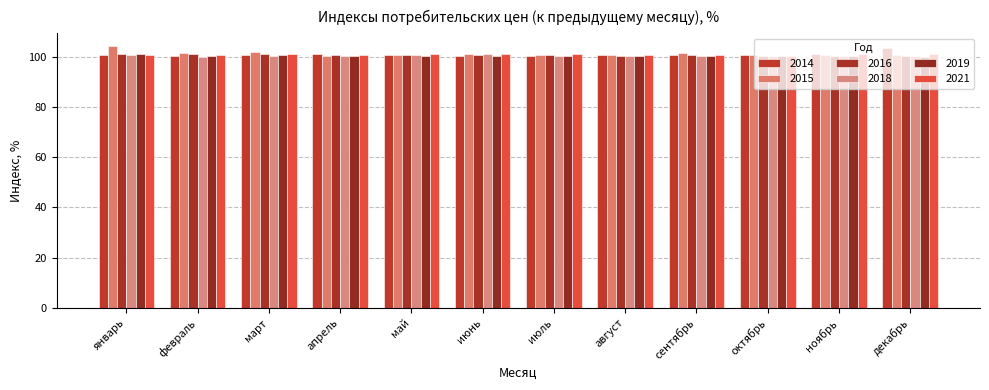

Rank the categories by 2019 value from lowest to highest.

декабрь, июль, июнь, апрель, август, сентябрь, октябрь, май, ноябрь, февраль, март, январь